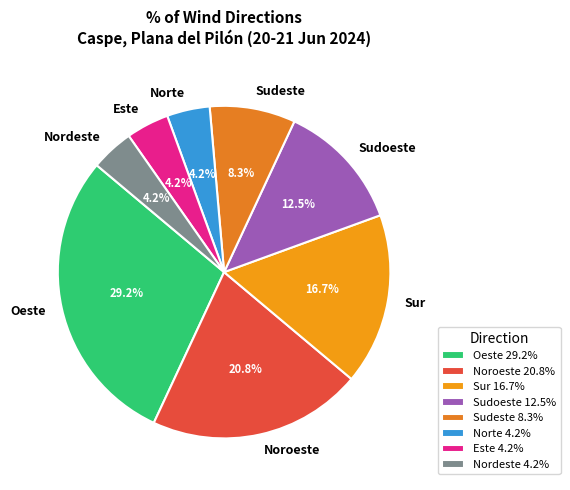

The Sudeste slice represents 1% of the pie. True or false?

False